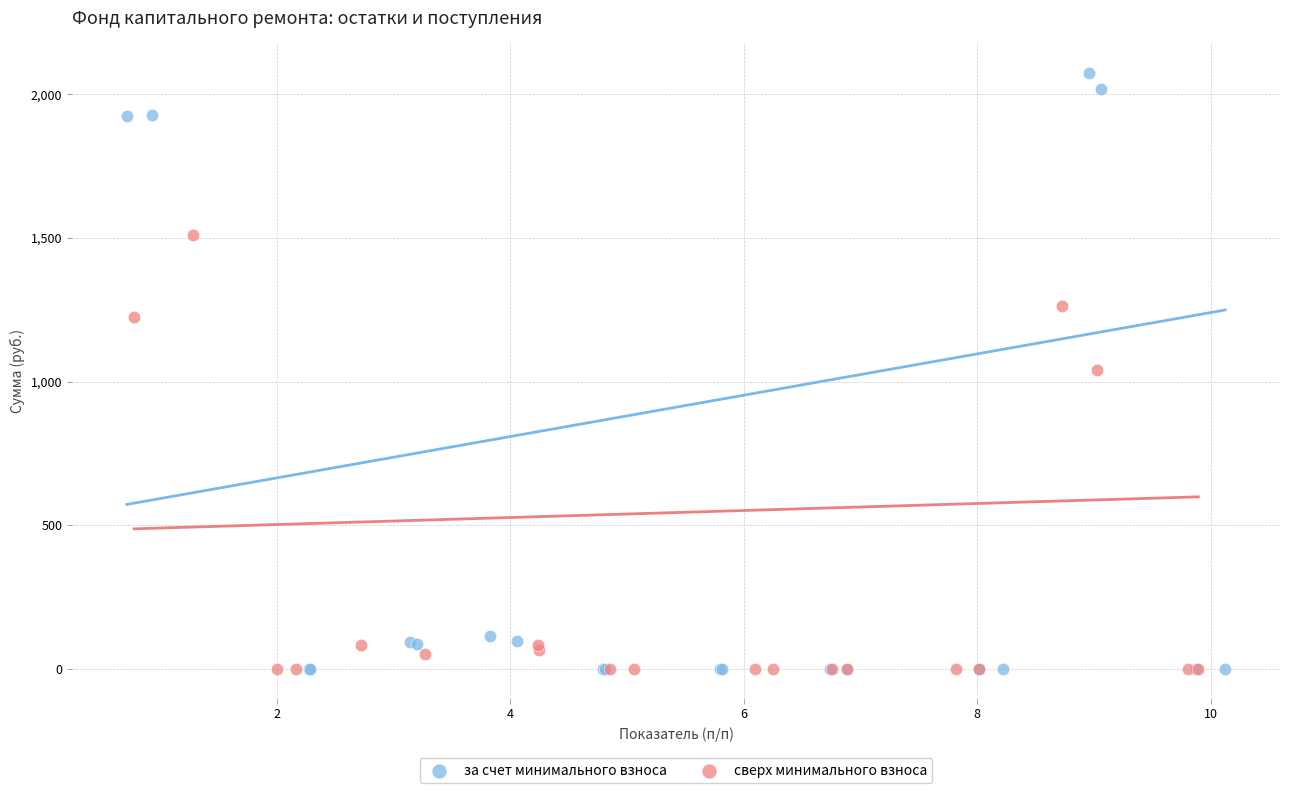

Which series has the widest spread of Y values?

за счет минимального взноса